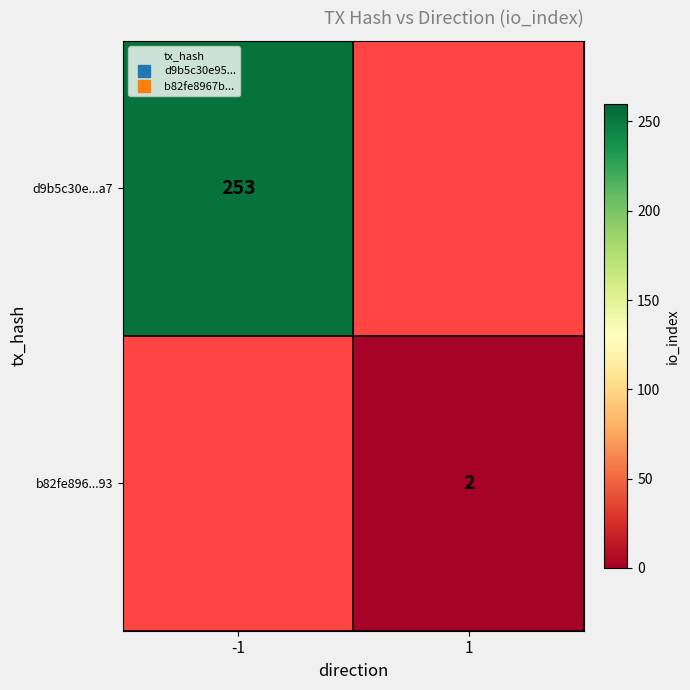

Rank the series at 1 from highest to lowest value.

d9b5c30e...a7, b82fe896...93